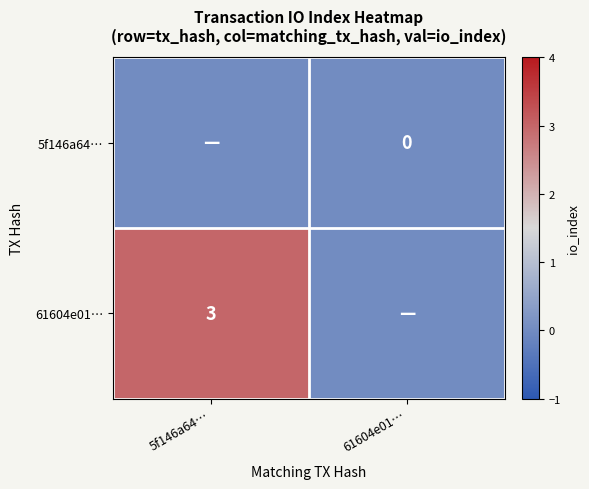

Count the number of data series in this chart.

2